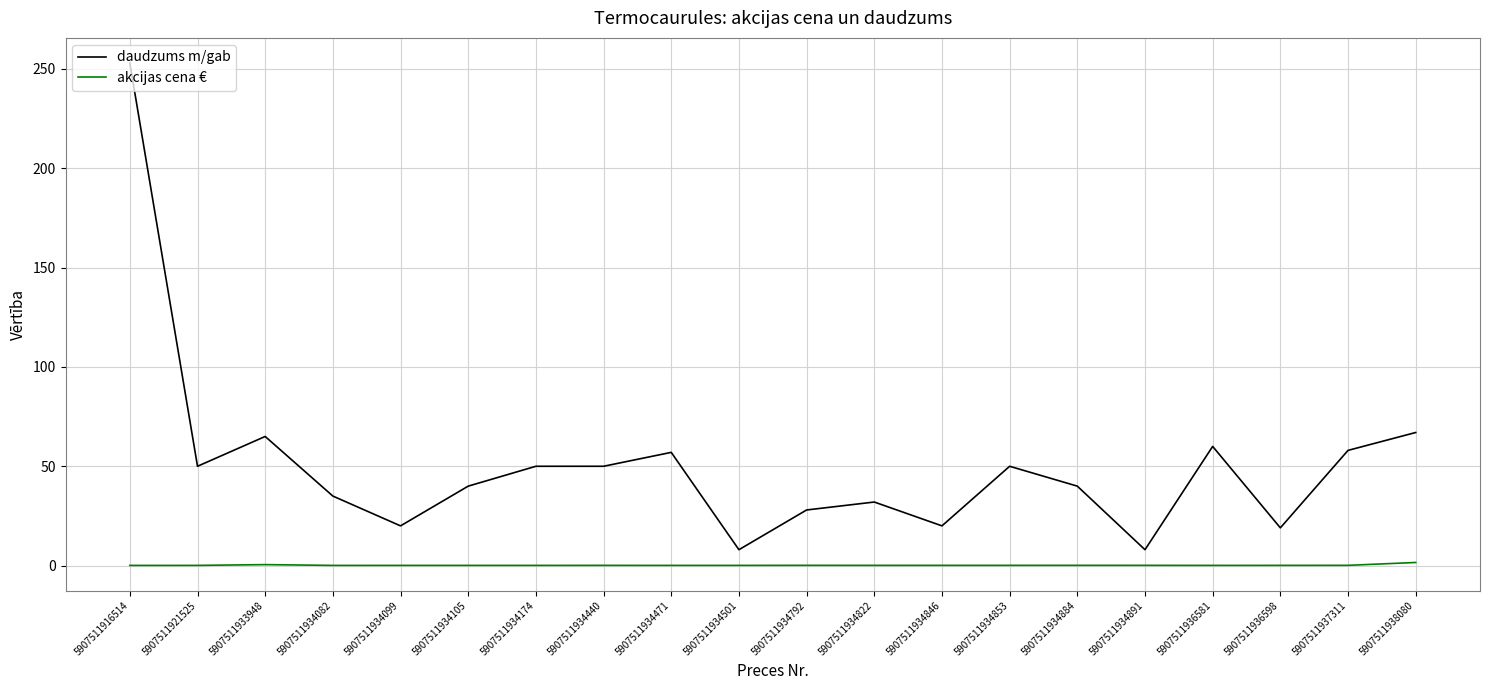

What is the total value across all series at 5907511938080?

68.6